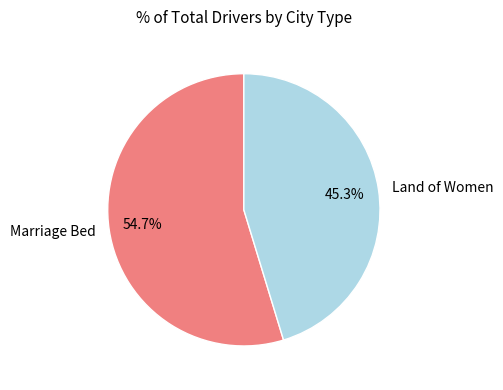

How many segments does this pie chart have?

2